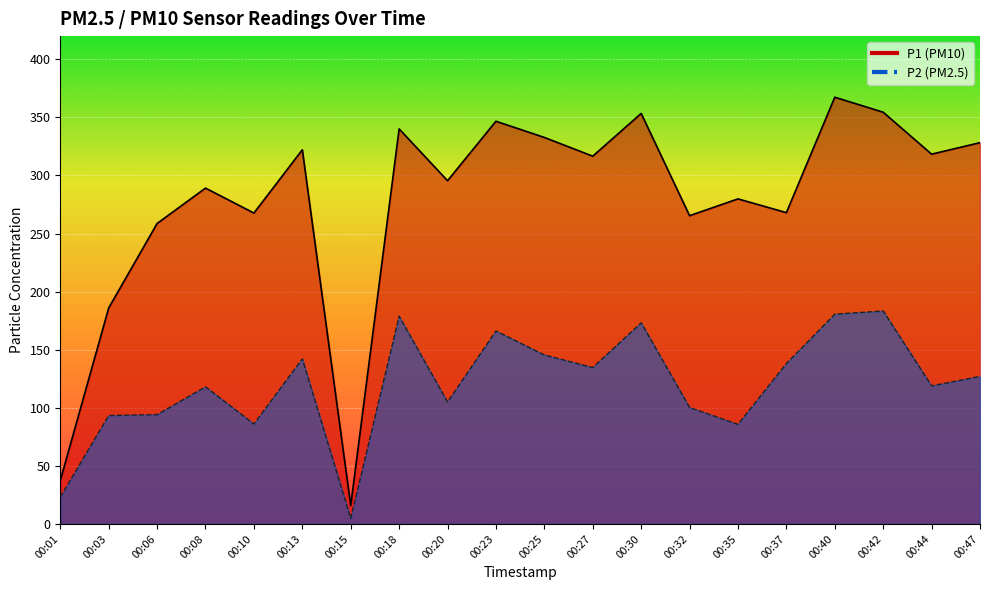

True or false: P1 and P2 cross at least once.

False